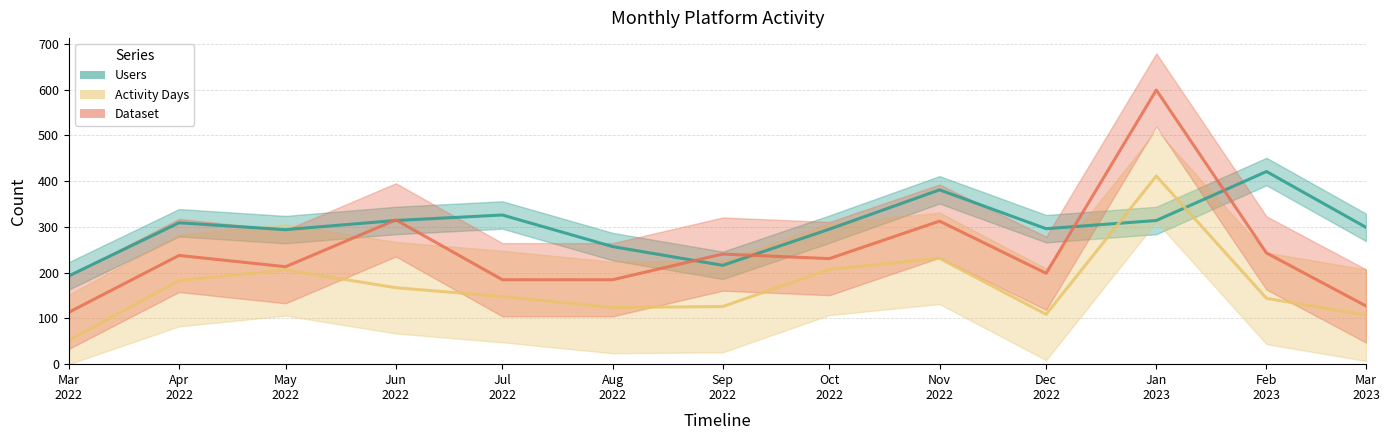

What are all the series names shown in the legend?

Users, Activity Days, Dataset